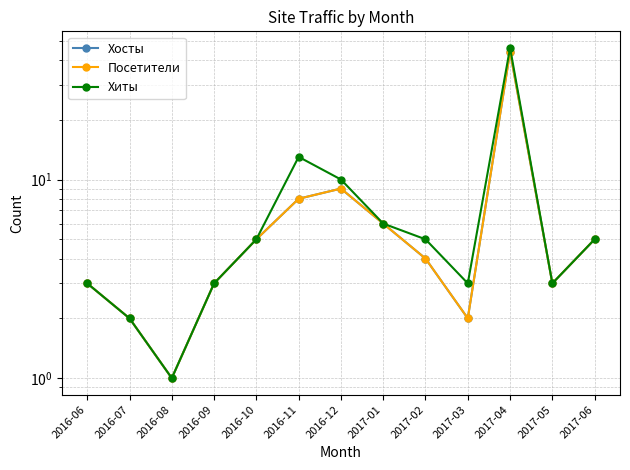

The value of Хосты at 2017-01 is 3. True or false?

False